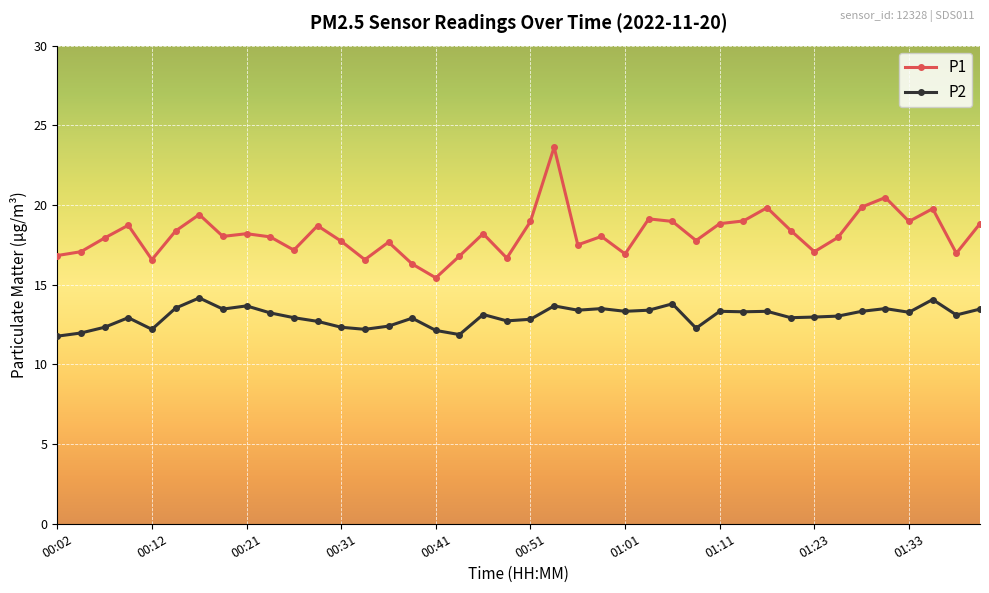

Does the chart have visible grid lines?

Yes